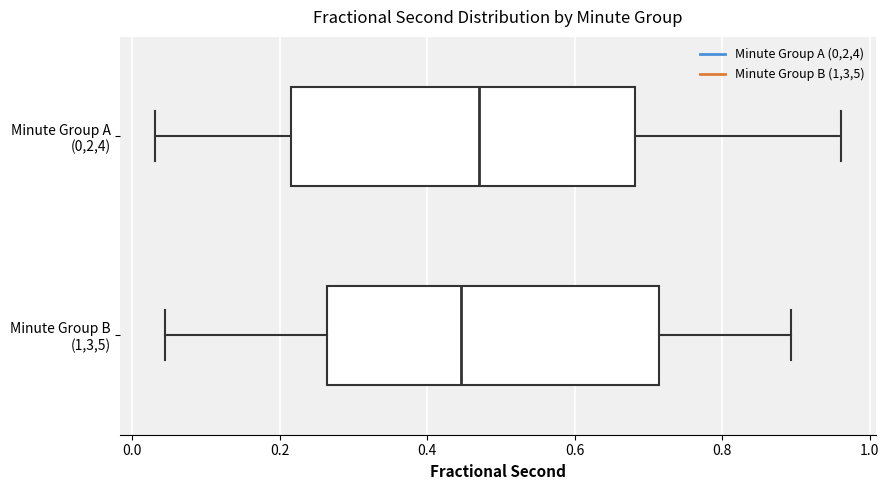

Where does the right whisker of the box for Minute Group A (0,2,4) end on the x-axis? The values are not printed on the chart, so give them approximately, as read against the axis.

0.96